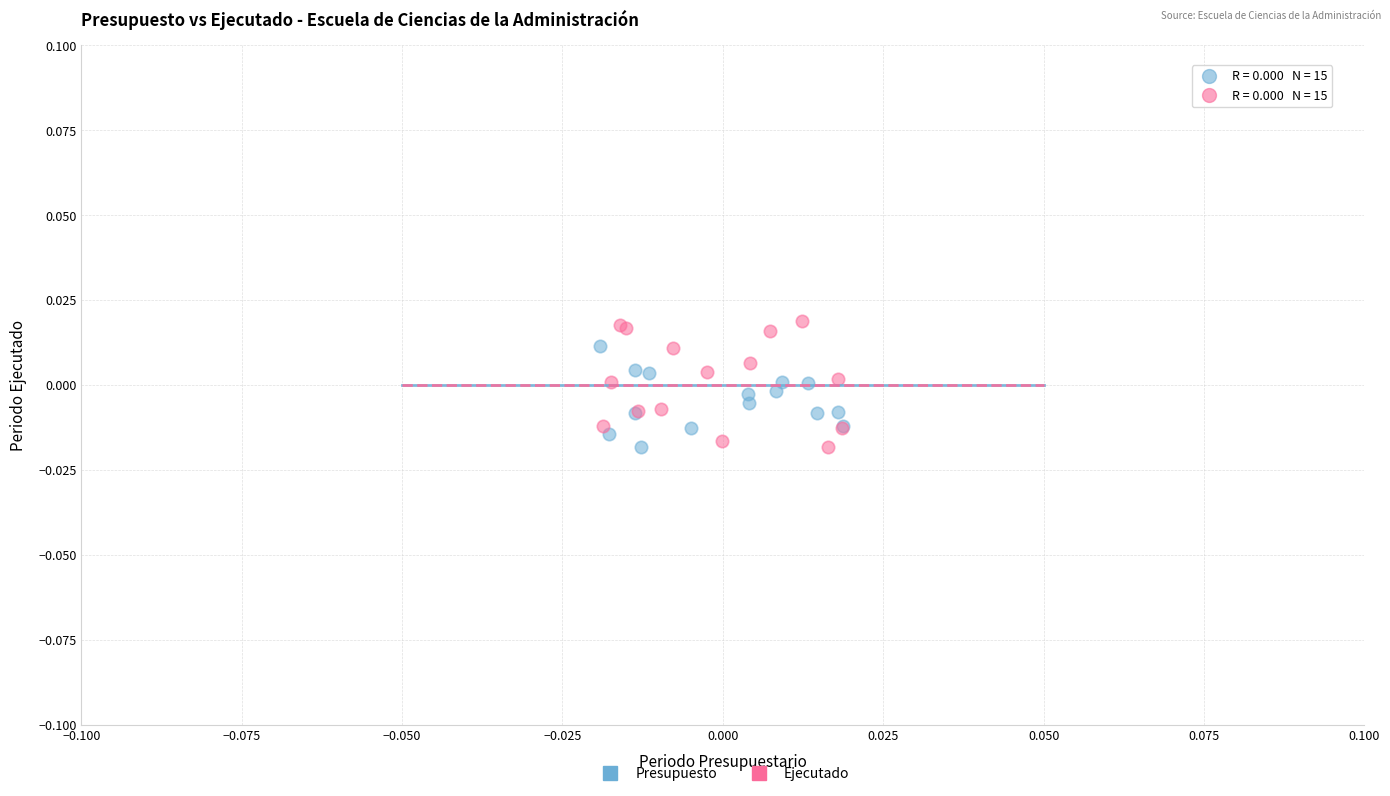

What are all the series names shown in the legend?

Presupuesto, Ejecutado